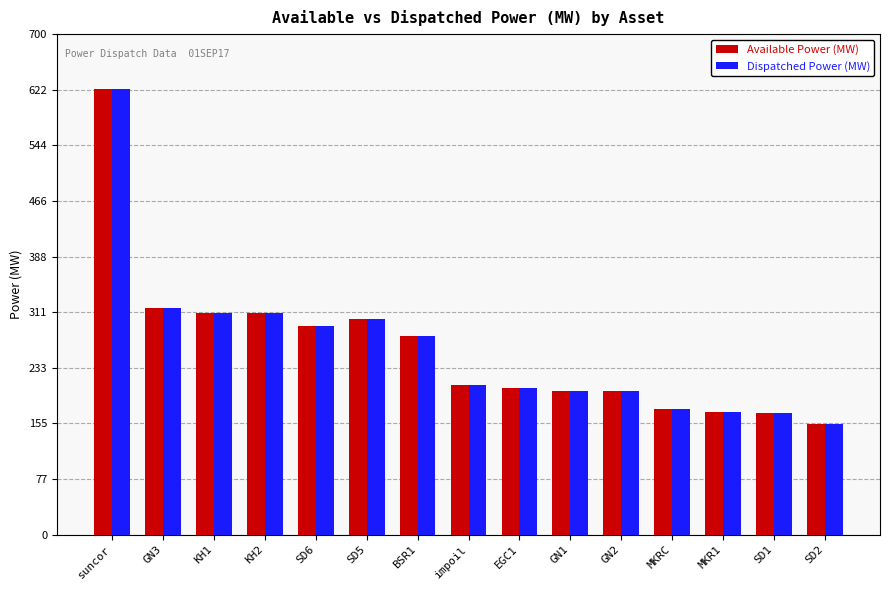

At which category is the sum across all series the highest?

suncor